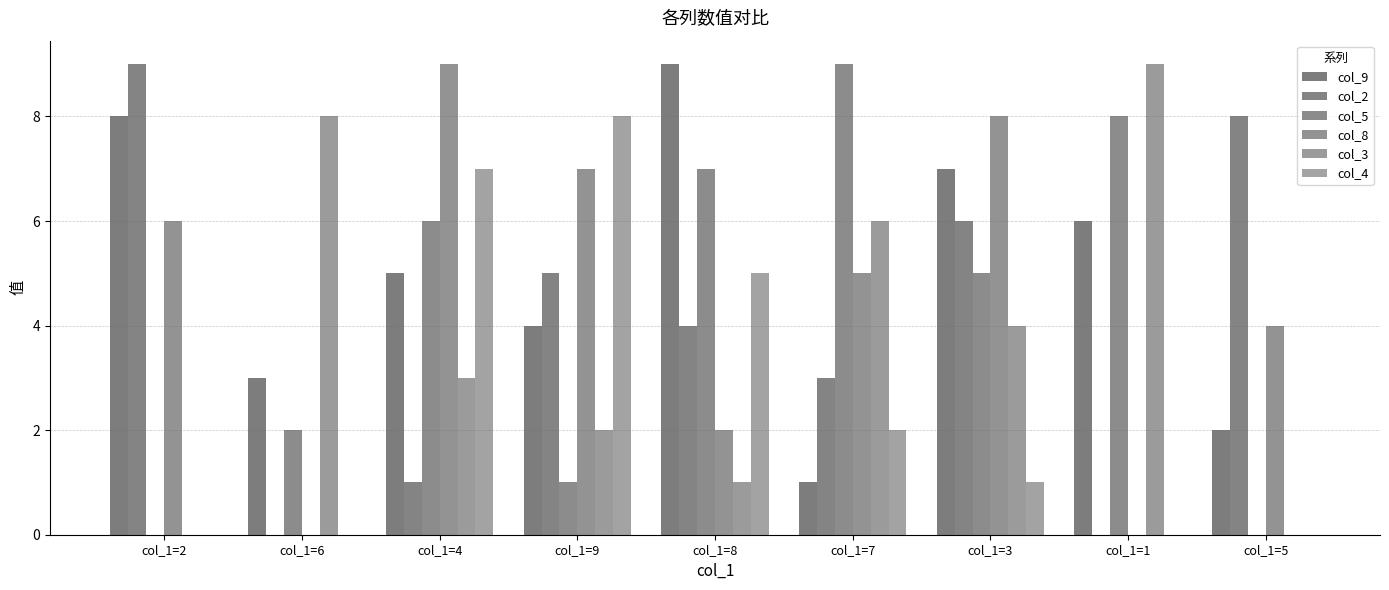

How many distinct data groups are displayed?

6